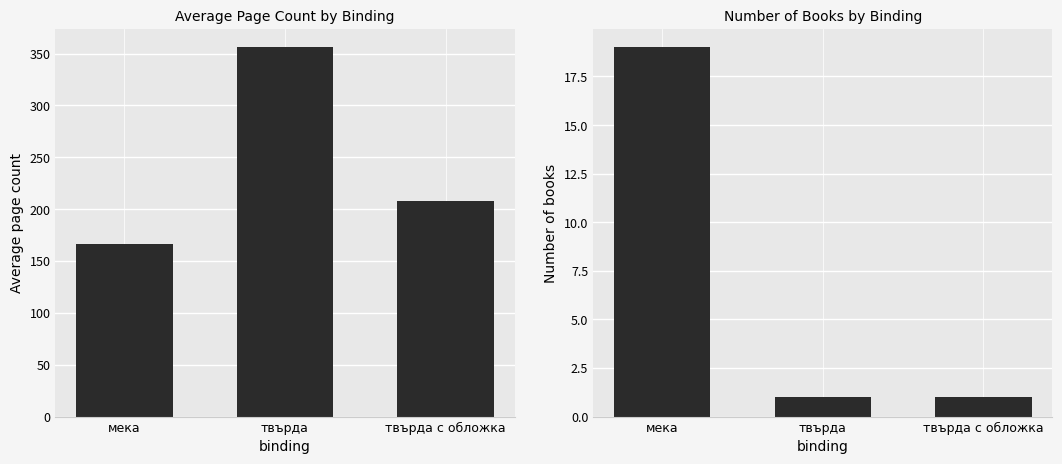

Which series has the largest total across all categories?

Average Page Count